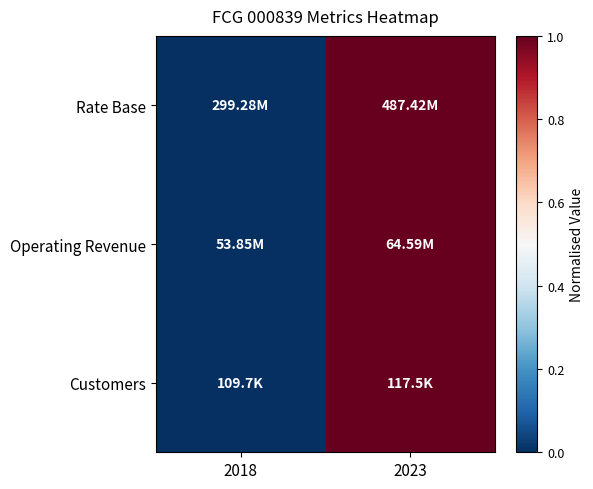

Reading right to left, extract all data points from this chart.

Rate Base: 2023=1	2018=0
Operating Revenue: 2023=1	2018=0
Customers: 2023=1	2018=0